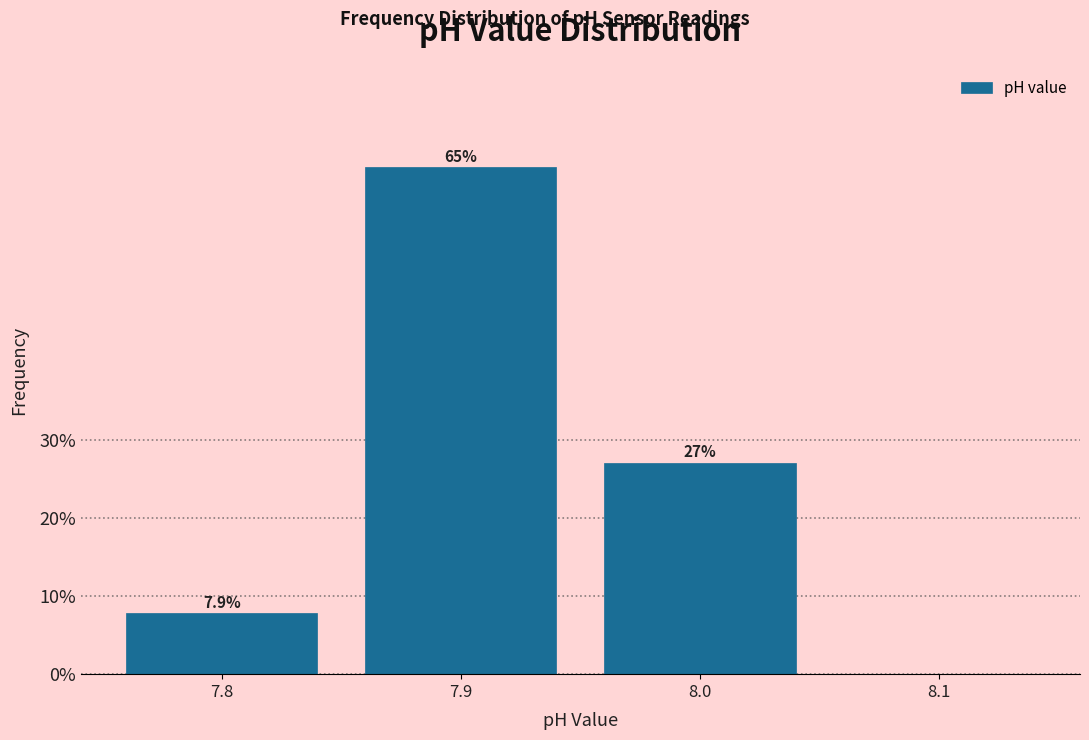

Reading left to right, what are all the values shown in this chart?

7.8=7.9	7.9=65.0	8.0=27.1	8.1=0.0